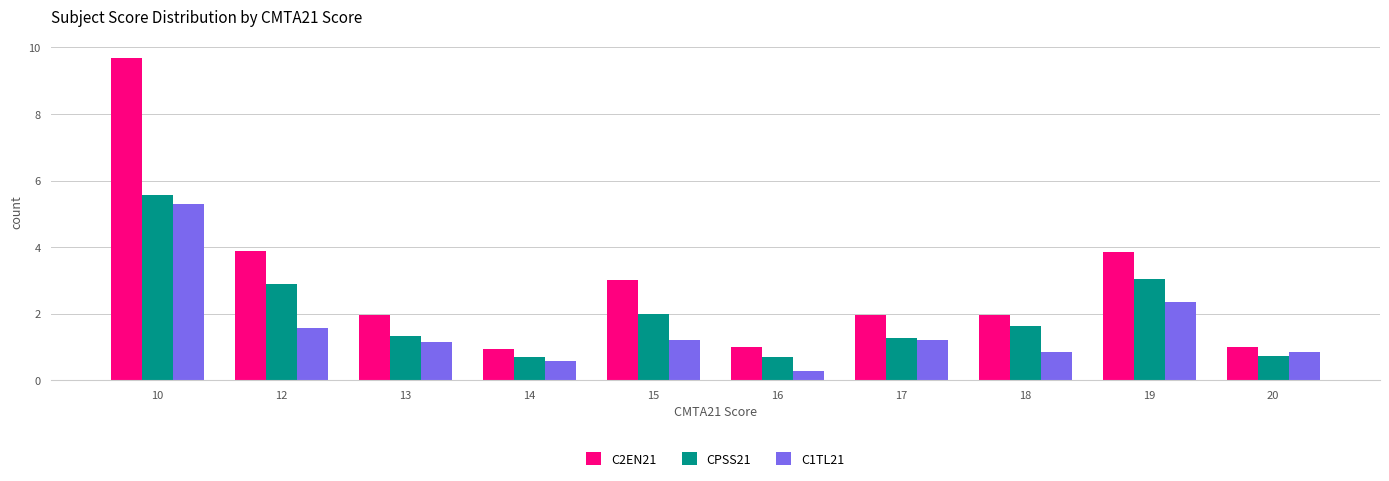

True or false: CPSS21 has a value of 0.8 at 19.

False